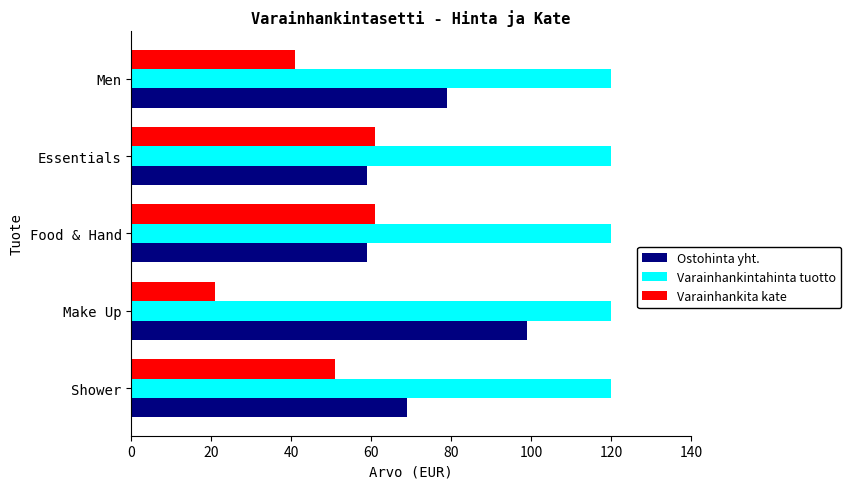

What is the sum of all Varainhankintahinta tuotto values?

600